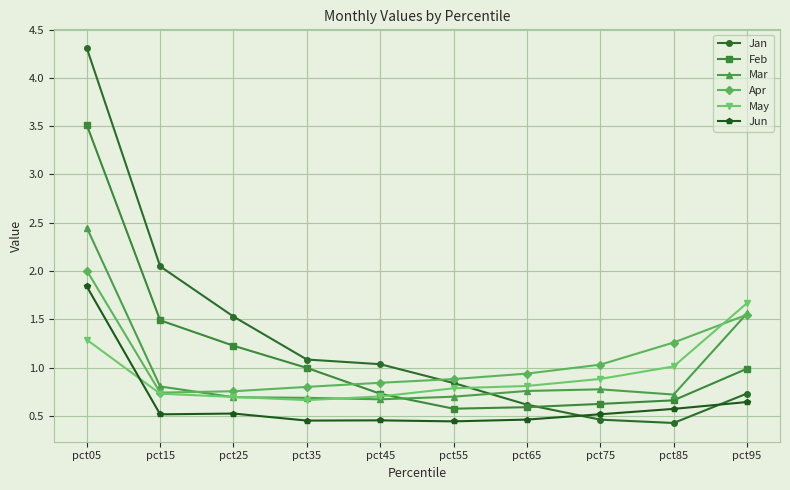

At which label does Jan reach its peak?

pct05